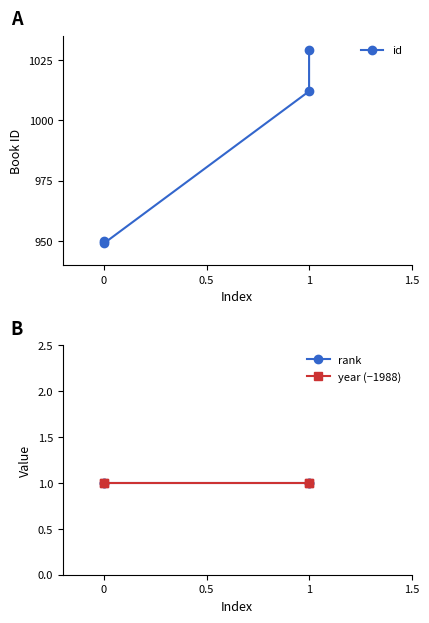

How many categories are shown in the chart?

4